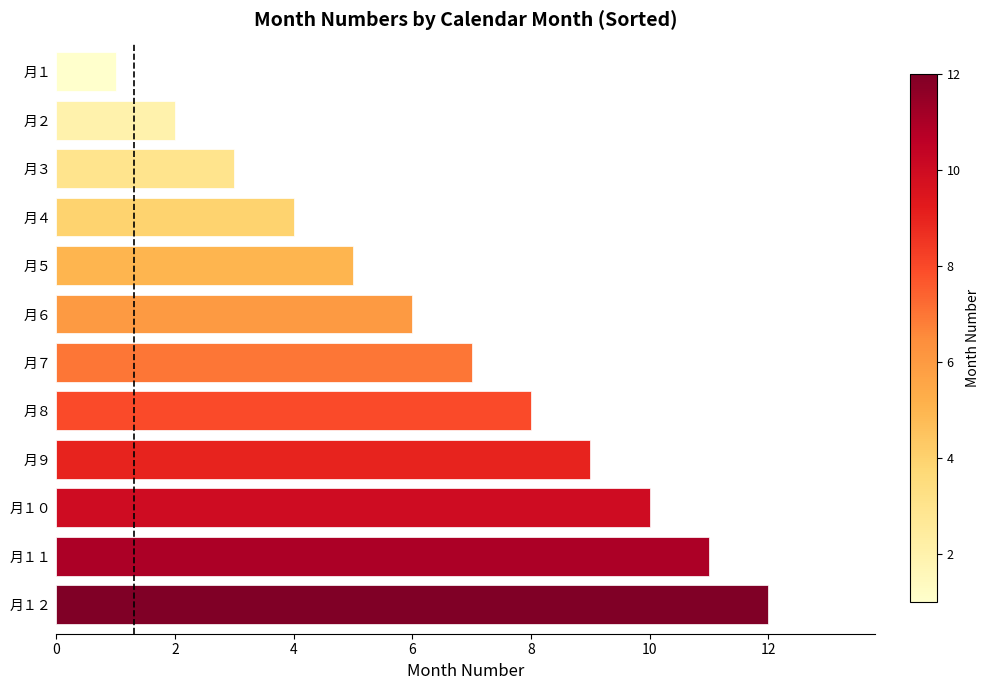

What is the difference between the maximum and second lowest values?

10